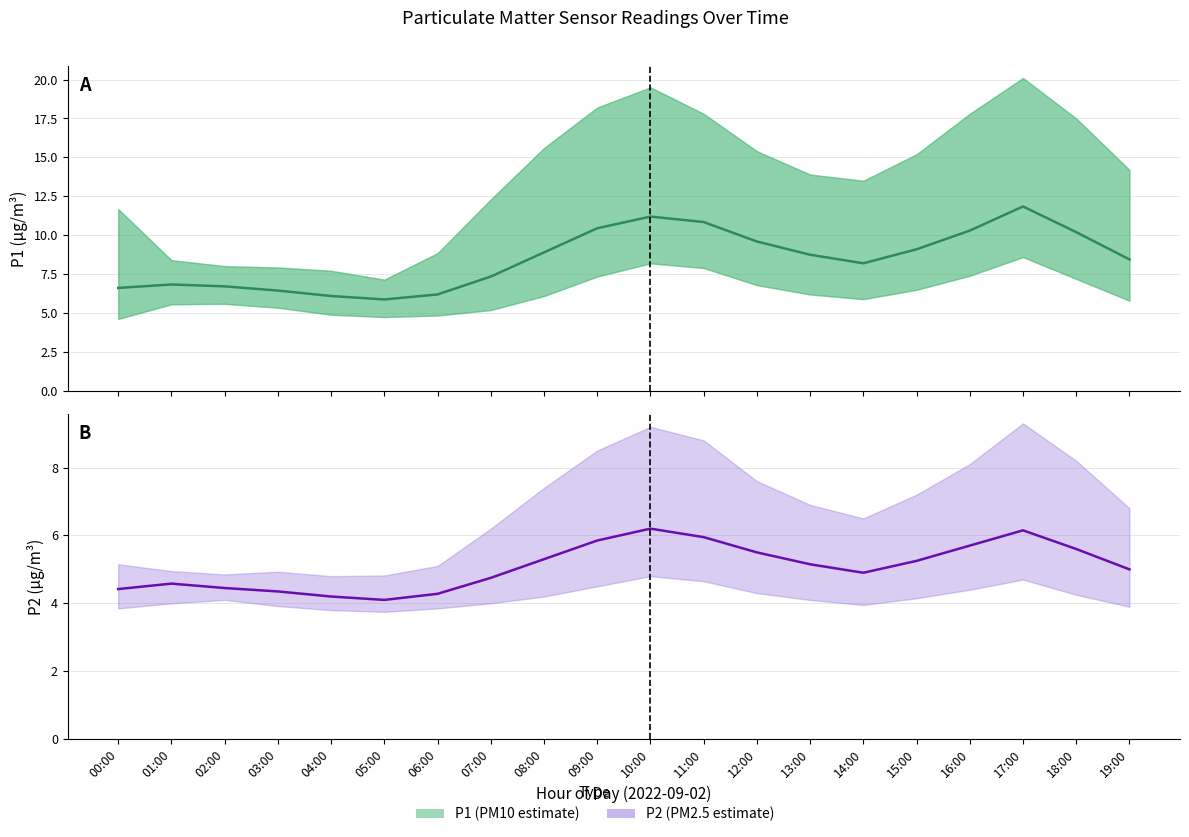

Is this an area chart (filled region under the line)?

No